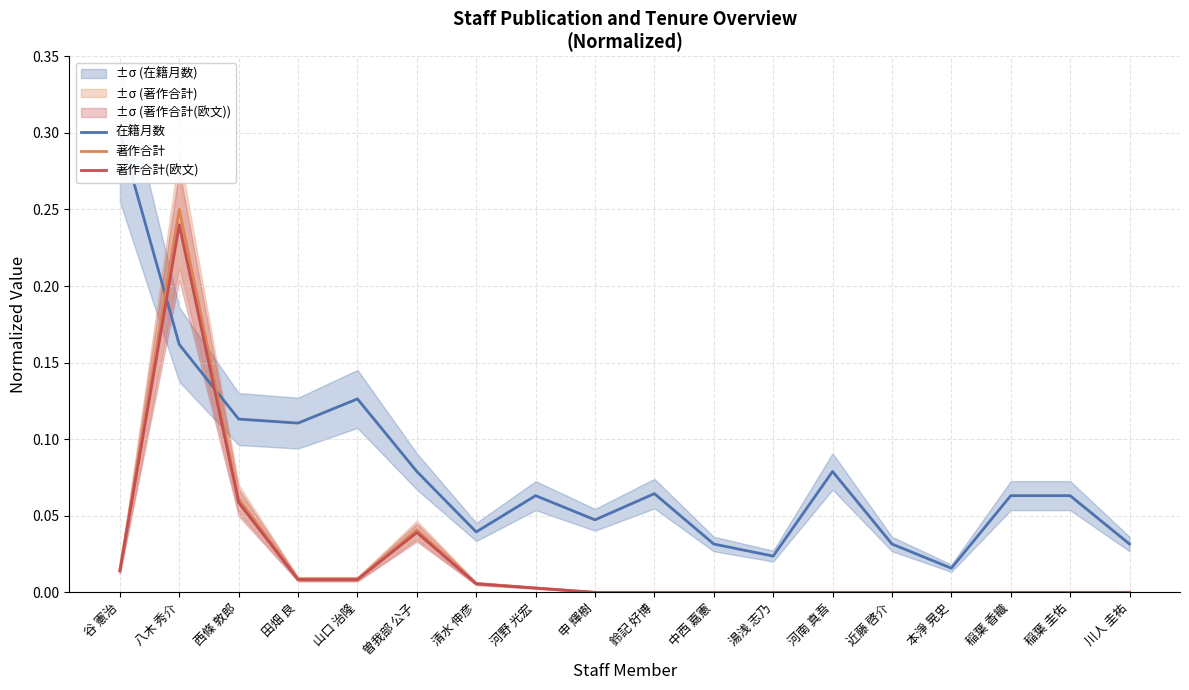

Is it true that 著作合計(欧文) equals 0.0 at 河野 光宏?

True